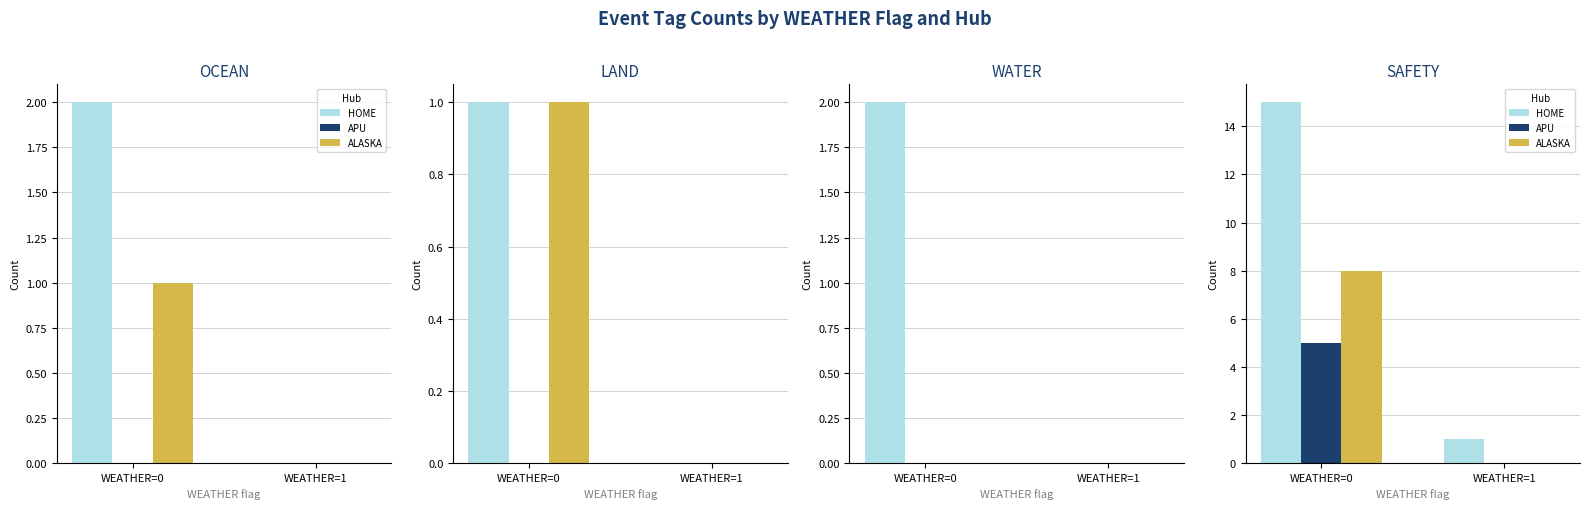

Where is APU nearest to the value 2?

WEATHER=1